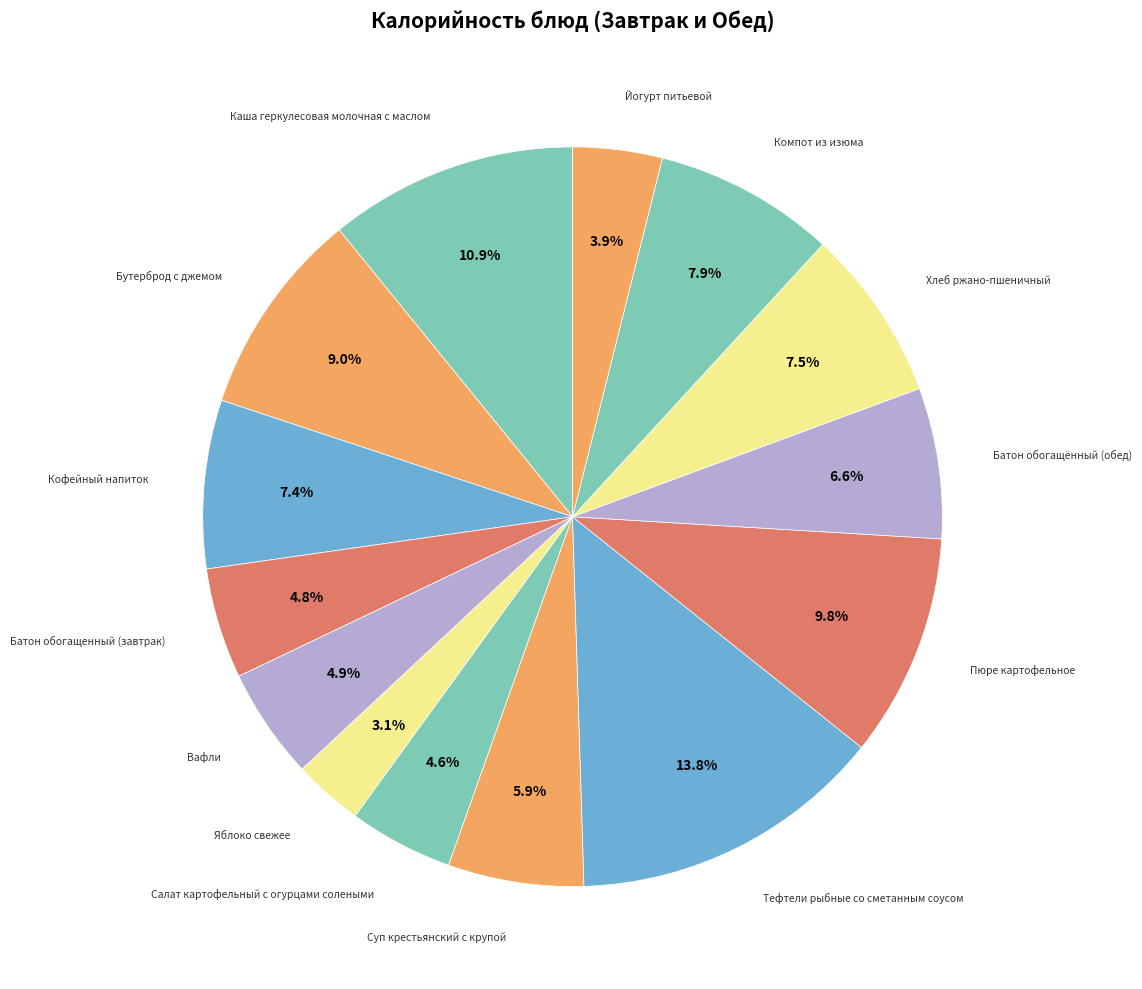

How many slices are in this pie chart?

14